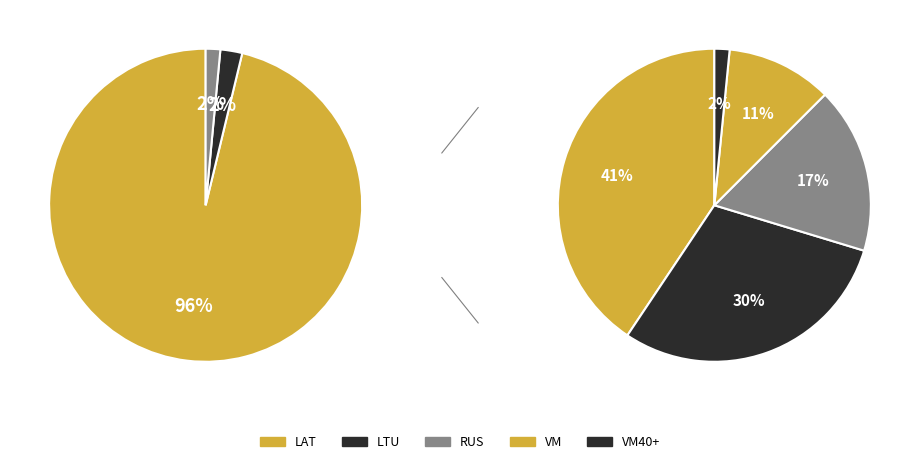

Is it true that LAT is 99% of the pie?

False